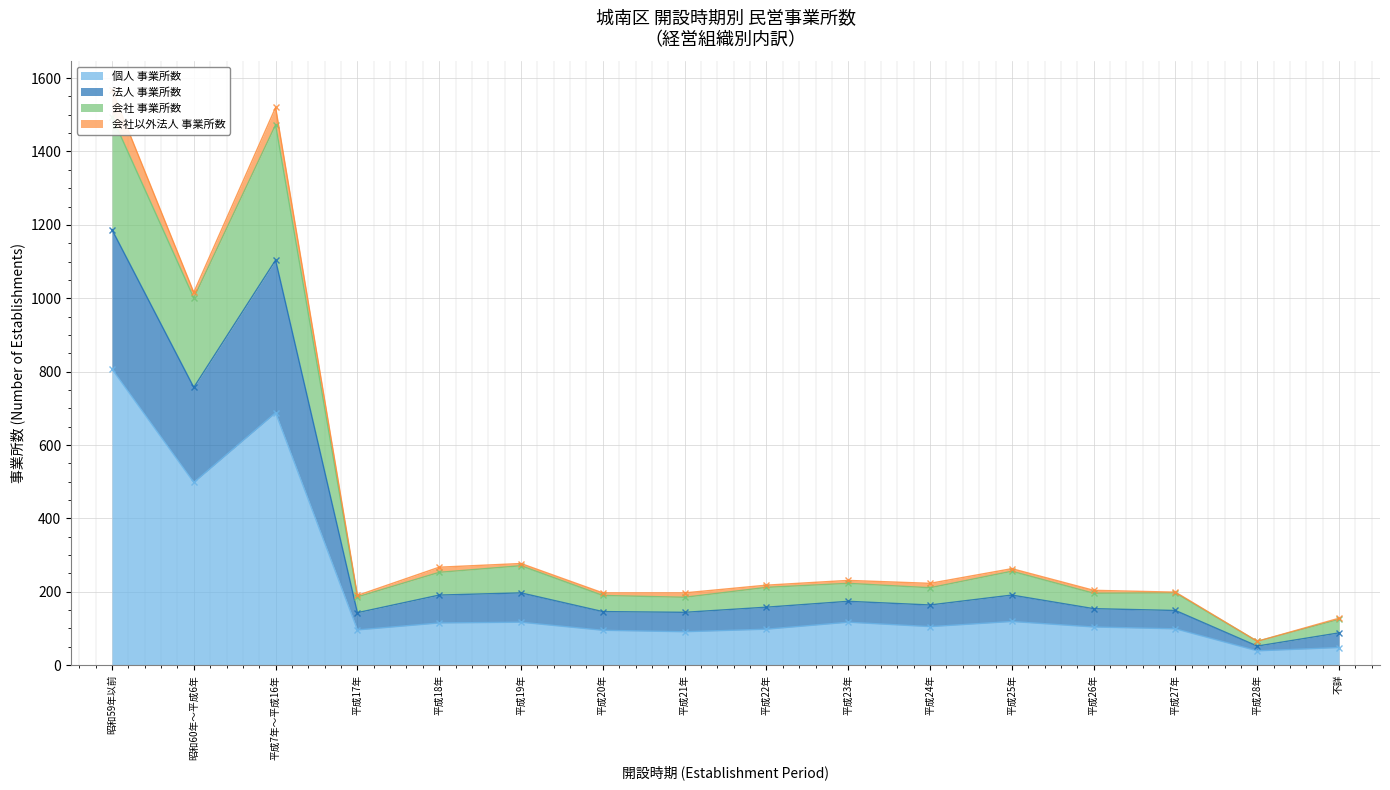

Is it true that 個人 事業所数 equals 48 at 不詳?

True